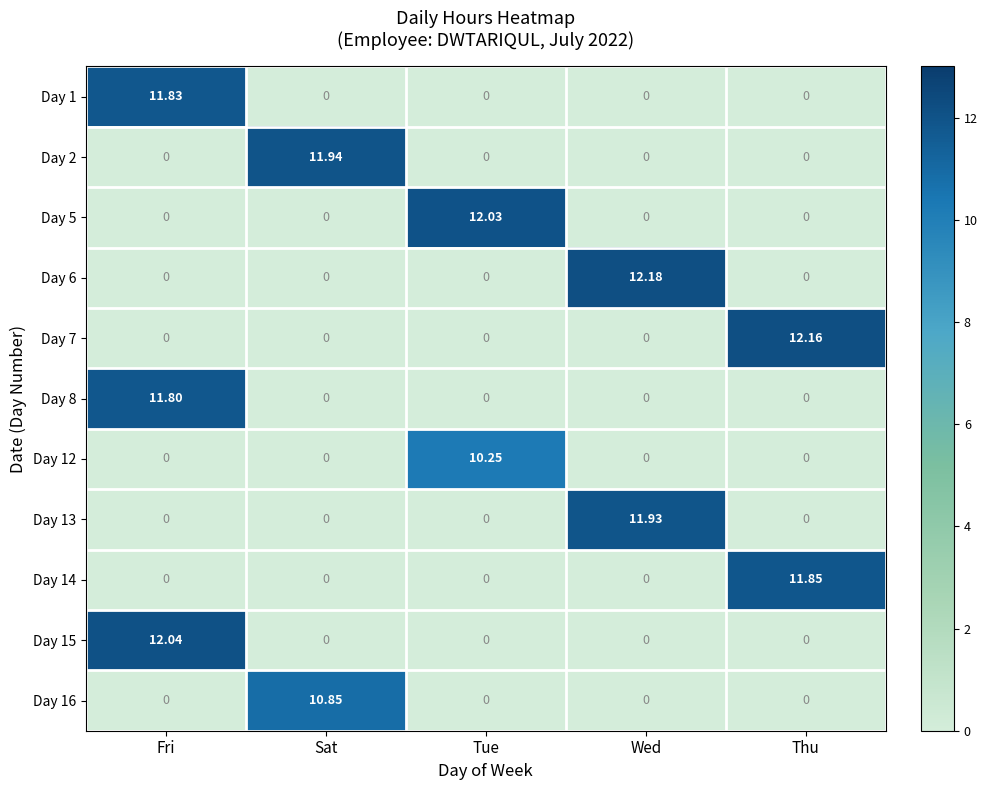

What is the total value across all series at Fri?

35.7